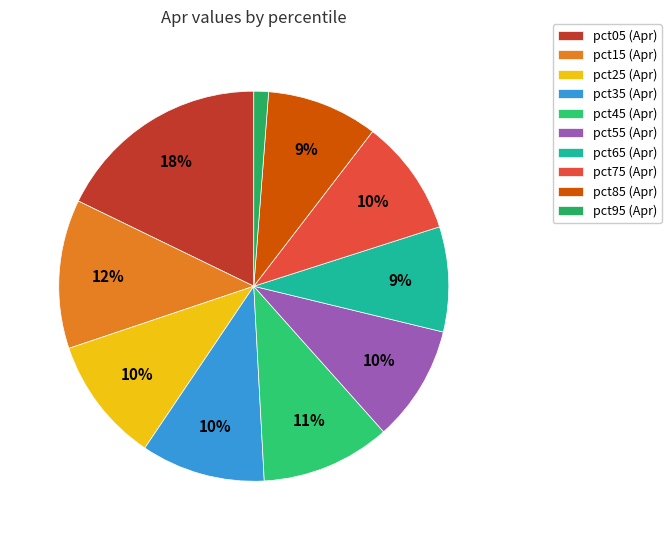

Does pct75 account for over 50% of the chart?

No